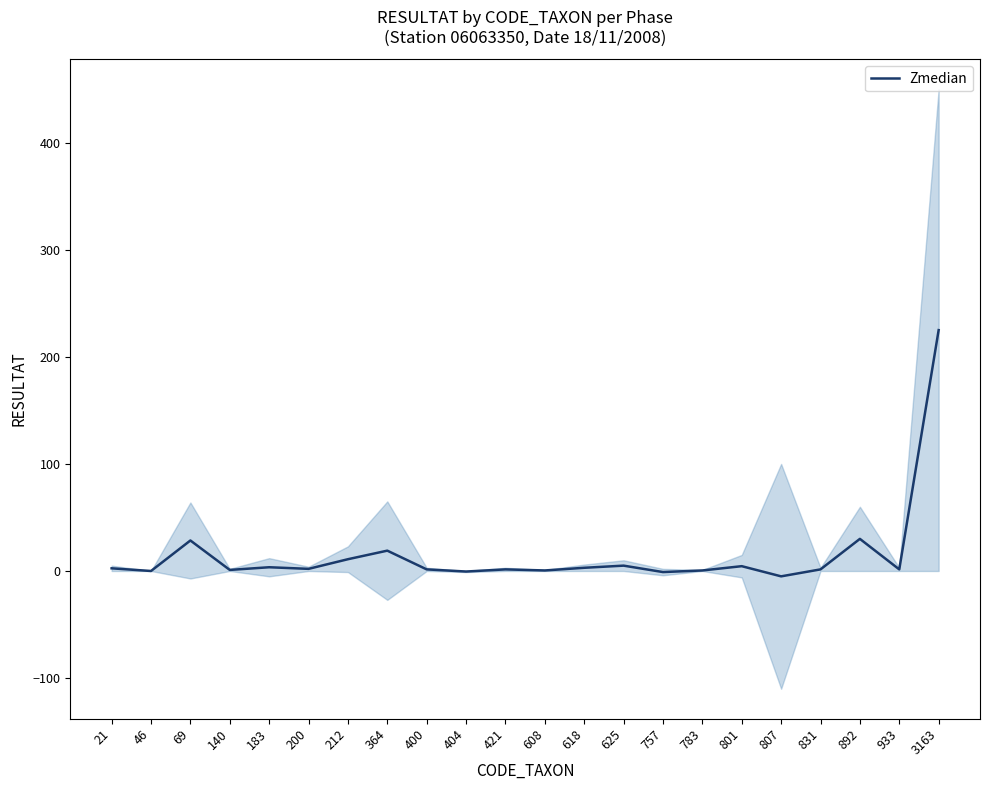

Is it true that the value at 21 is 2.5?

True